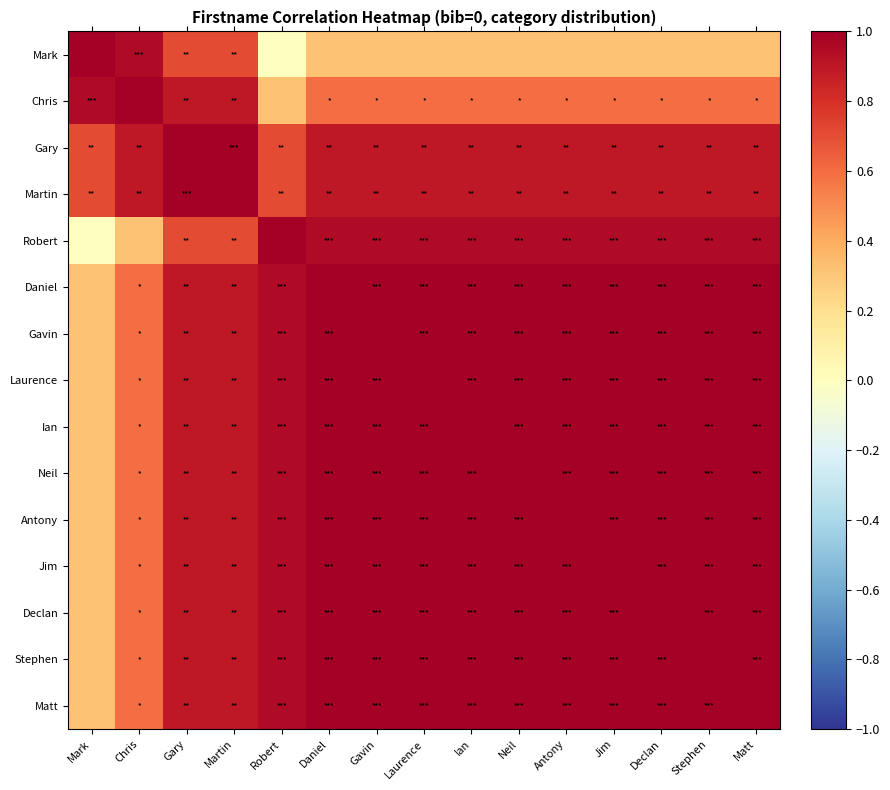

Reading left to right, list all the values displayed in this chart.

Mark: Mark=1.0	Chris=0.9	Gary=0.7	Martin=0.7	Robert=0.0	Daniel=0.3	Gavin=0.3	Laurence=0.3	Ian=0.3	Neil=0.3	Antony=0.3	Jim=0.3	Declan=0.3	Stephen=0.3	Matt=0.3
Chris: Mark=0.9	Chris=1.0	Gary=0.9	Martin=0.9	Robert=0.3	Daniel=0.6	Gavin=0.6	Laurence=0.6	Ian=0.6	Neil=0.6	Antony=0.6	Jim=0.6	Declan=0.6	Stephen=0.6	Matt=0.6
Gary: Mark=0.7	Chris=0.9	Gary=1.0	Martin=1.0	Robert=0.7	Daniel=0.9	Gavin=0.9	Laurence=0.9	Ian=0.9	Neil=0.9	Antony=0.9	Jim=0.9	Declan=0.9	Stephen=0.9	Matt=0.9
Martin: Mark=0.7	Chris=0.9	Gary=1.0	Martin=1.0	Robert=0.7	Daniel=0.9	Gavin=0.9	Laurence=0.9	Ian=0.9	Neil=0.9	Antony=0.9	Jim=0.9	Declan=0.9	Stephen=0.9	Matt=0.9
Robert: Mark=0.0	Chris=0.3	Gary=0.7	Martin=0.7	Robert=1.0	Daniel=0.9	Gavin=0.9	Laurence=0.9	Ian=0.9	Neil=0.9	Antony=0.9	Jim=0.9	Declan=0.9	Stephen=0.9	Matt=0.9
Daniel: Mark=0.3	Chris=0.6	Gary=0.9	Martin=0.9	Robert=0.9	Daniel=1.0	Gavin=1.0	Laurence=1.0	Ian=1.0	Neil=1.0	Antony=1.0	Jim=1.0	Declan=1.0	Stephen=1.0	Matt=1.0
Gavin: Mark=0.3	Chris=0.6	Gary=0.9	Martin=0.9	Robert=0.9	Daniel=1.0	Gavin=1.0	Laurence=1.0	Ian=1.0	Neil=1.0	Antony=1.0	Jim=1.0	Declan=1.0	Stephen=1.0	Matt=1.0
Laurence: Mark=0.3	Chris=0.6	Gary=0.9	Martin=0.9	Robert=0.9	Daniel=1.0	Gavin=1.0	Laurence=1.0	Ian=1.0	Neil=1.0	Antony=1.0	Jim=1.0	Declan=1.0	Stephen=1.0	Matt=1.0
Ian: Mark=0.3	Chris=0.6	Gary=0.9	Martin=0.9	Robert=0.9	Daniel=1.0	Gavin=1.0	Laurence=1.0	Ian=1.0	Neil=1.0	Antony=1.0	Jim=1.0	Declan=1.0	Stephen=1.0	Matt=1.0
Neil: Mark=0.3	Chris=0.6	Gary=0.9	Martin=0.9	Robert=0.9	Daniel=1.0	Gavin=1.0	Laurence=1.0	Ian=1.0	Neil=1.0	Antony=1.0	Jim=1.0	Declan=1.0	Stephen=1.0	Matt=1.0
Antony: Mark=0.3	Chris=0.6	Gary=0.9	Martin=0.9	Robert=0.9	Daniel=1.0	Gavin=1.0	Laurence=1.0	Ian=1.0	Neil=1.0	Antony=1.0	Jim=1.0	Declan=1.0	Stephen=1.0	Matt=1.0
Jim: Mark=0.3	Chris=0.6	Gary=0.9	Martin=0.9	Robert=0.9	Daniel=1.0	Gavin=1.0	Laurence=1.0	Ian=1.0	Neil=1.0	Antony=1.0	Jim=1.0	Declan=1.0	Stephen=1.0	Matt=1.0
Declan: Mark=0.3	Chris=0.6	Gary=0.9	Martin=0.9	Robert=0.9	Daniel=1.0	Gavin=1.0	Laurence=1.0	Ian=1.0	Neil=1.0	Antony=1.0	Jim=1.0	Declan=1.0	Stephen=1.0	Matt=1.0
Stephen: Mark=0.3	Chris=0.6	Gary=0.9	Martin=0.9	Robert=0.9	Daniel=1.0	Gavin=1.0	Laurence=1.0	Ian=1.0	Neil=1.0	Antony=1.0	Jim=1.0	Declan=1.0	Stephen=1.0	Matt=1.0
Matt: Mark=0.3	Chris=0.6	Gary=0.9	Martin=0.9	Robert=0.9	Daniel=1.0	Gavin=1.0	Laurence=1.0	Ian=1.0	Neil=1.0	Antony=1.0	Jim=1.0	Declan=1.0	Stephen=1.0	Matt=1.0